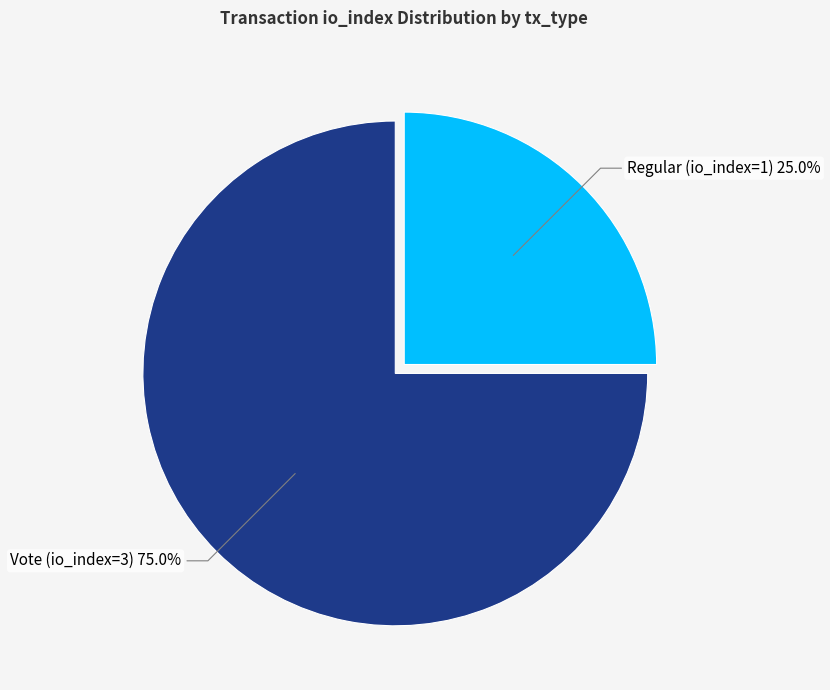

Between Vote (io_index=3) and Regular (io_index=1), which is larger?

Vote (io_index=3)